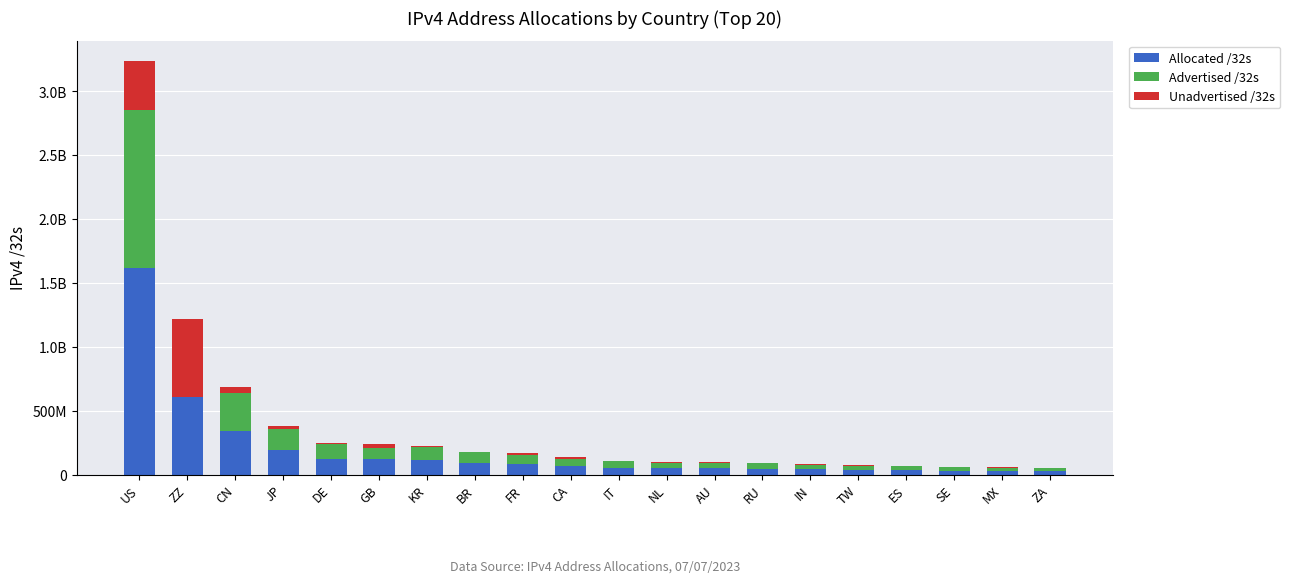

Is it true that Advertised /32s equals 54337024 at CA?

True